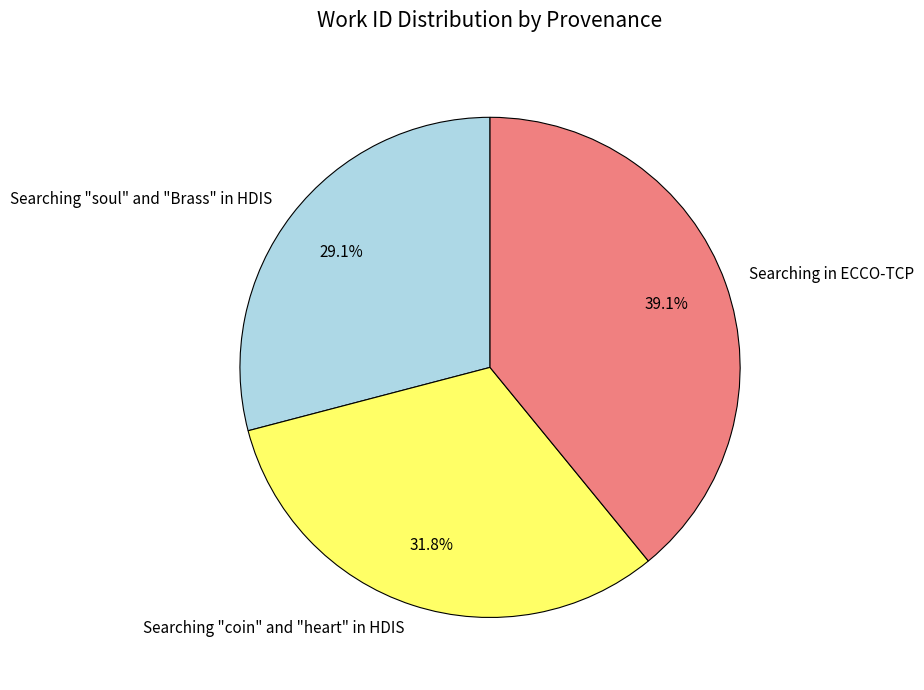

Does Searching "soul" and "Brass" in HDIS account for over 50% of the chart?

No